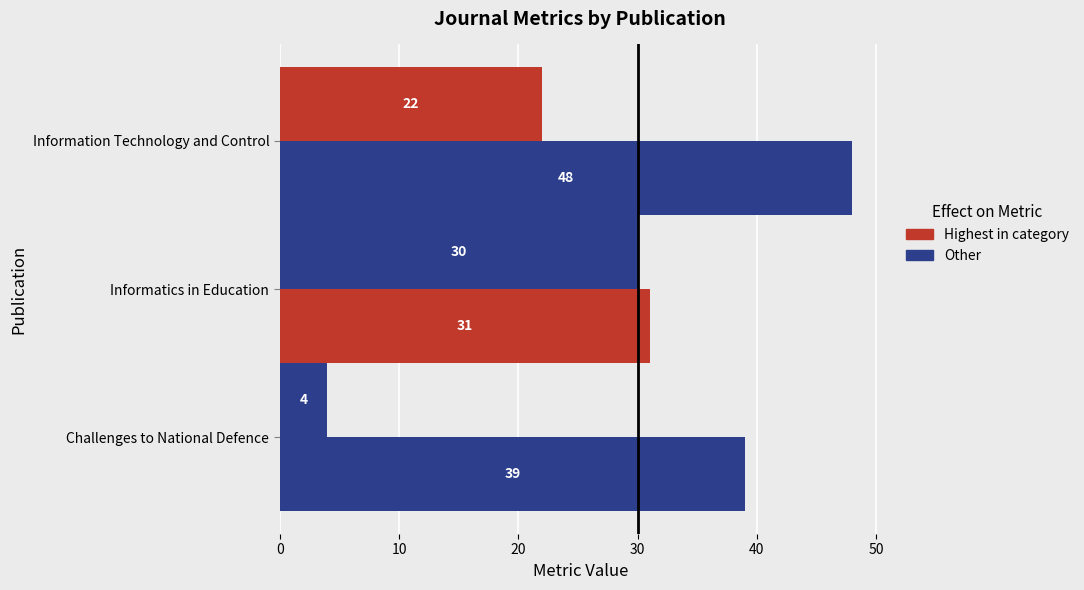

The H index series shows 5 at Challenges to National Defence. True or false?

False